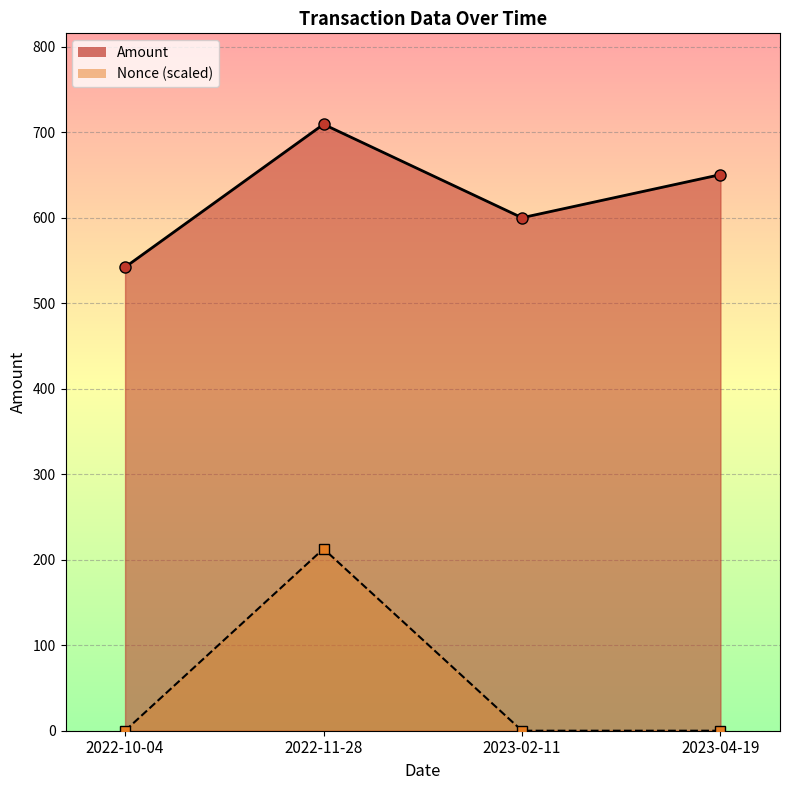

What are all the series names shown in the legend?

Amount, Nonce (scaled)